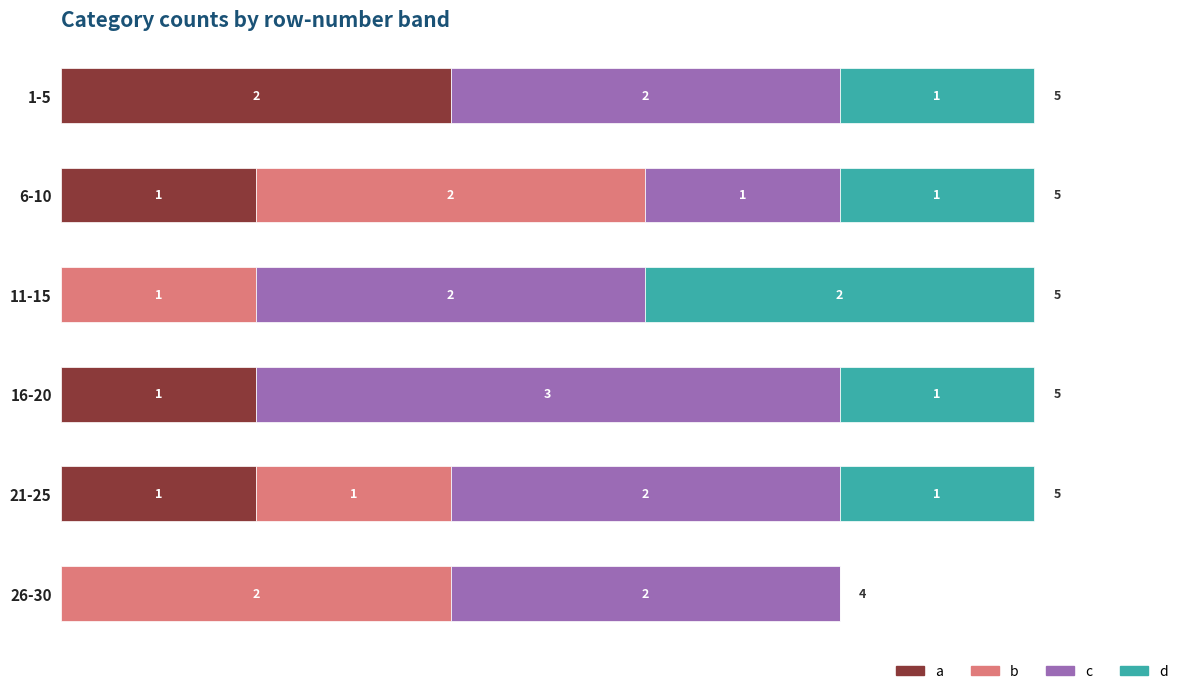

What is the total value across all series at 16-20?

5